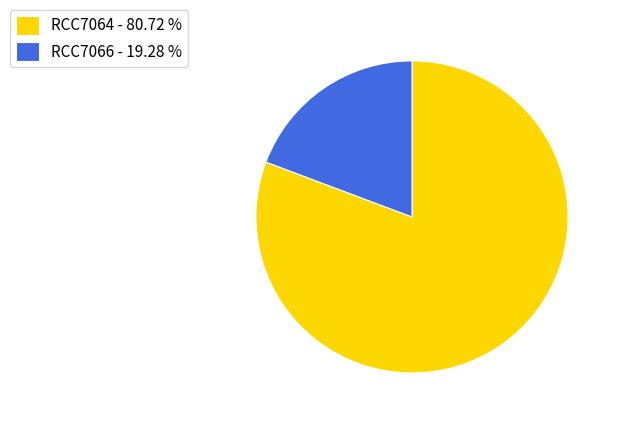

Rank the categories by value from lowest to highest.

RCC7066, RCC7064